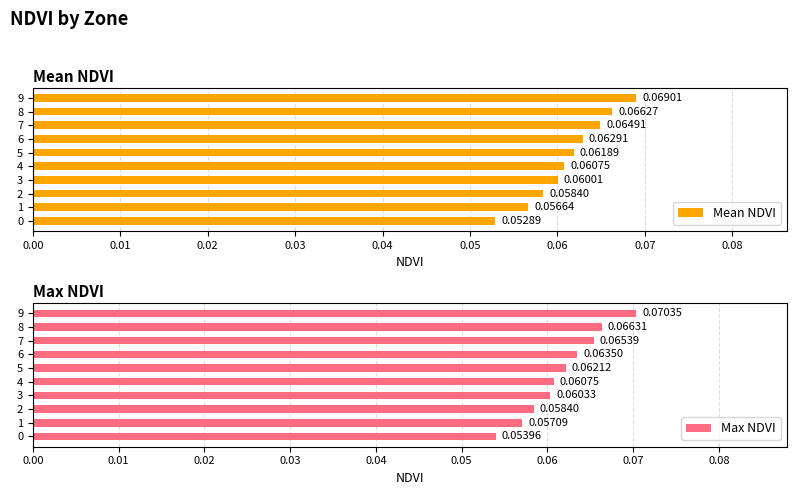

Rank the categories by Mean NDVI value from highest to lowest.

9, 8, 7, 6, 5, 4, 3, 2, 1, 0